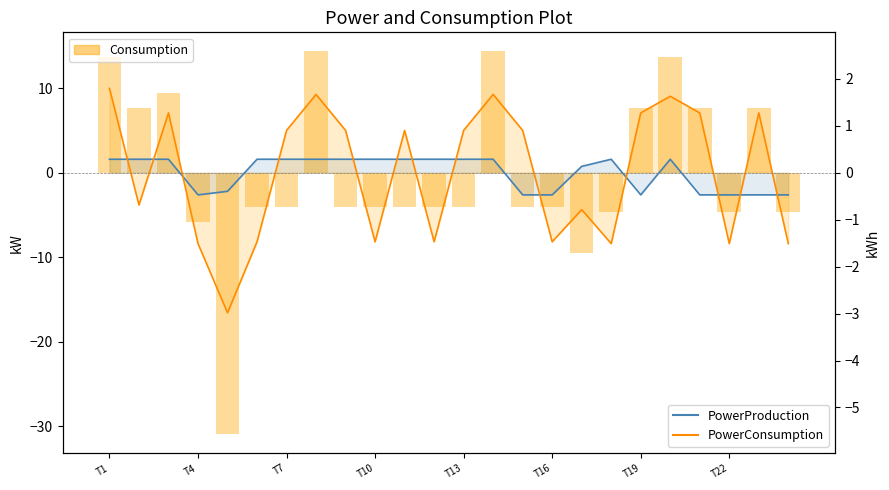

List the series in order of their overall mean, highest first.

PowerConsumption, PowerProduction, Consumption